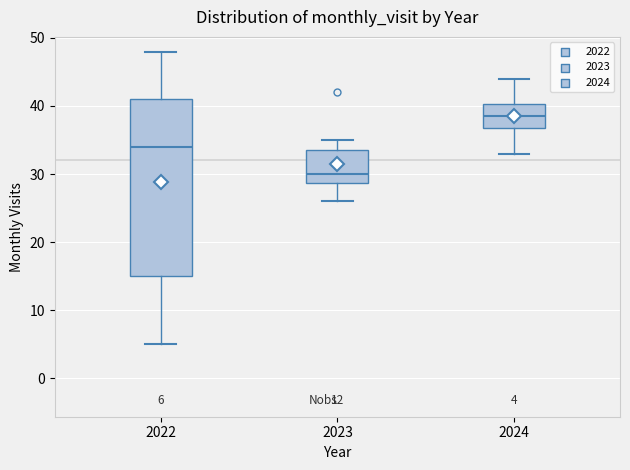

Comparing the boxes themselves (not the whiskers), which one is the tallest?

2022